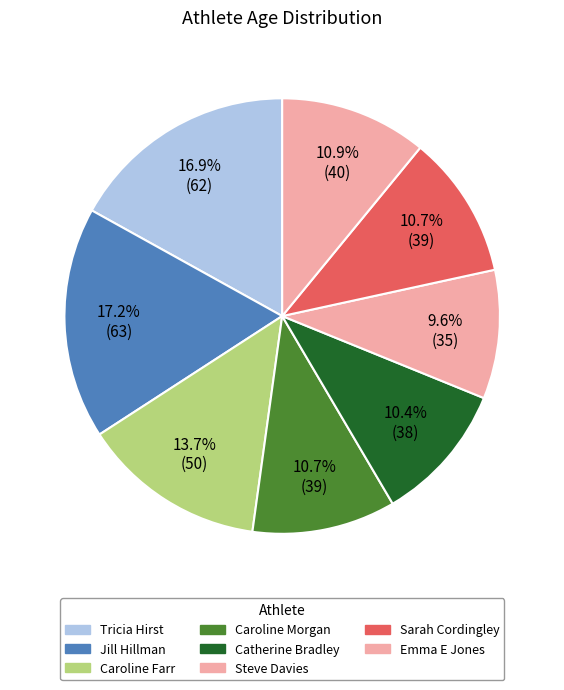

Is the sum of Catherine Bradley and Sarah Cordingley greater than half?

No